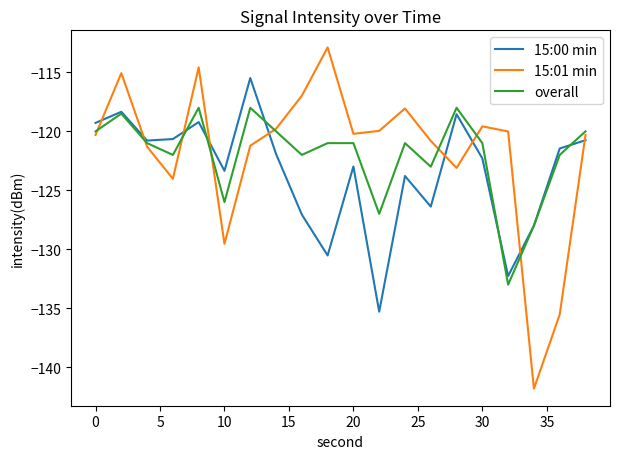

Which series has the largest range (max minus min)?

15:01 min